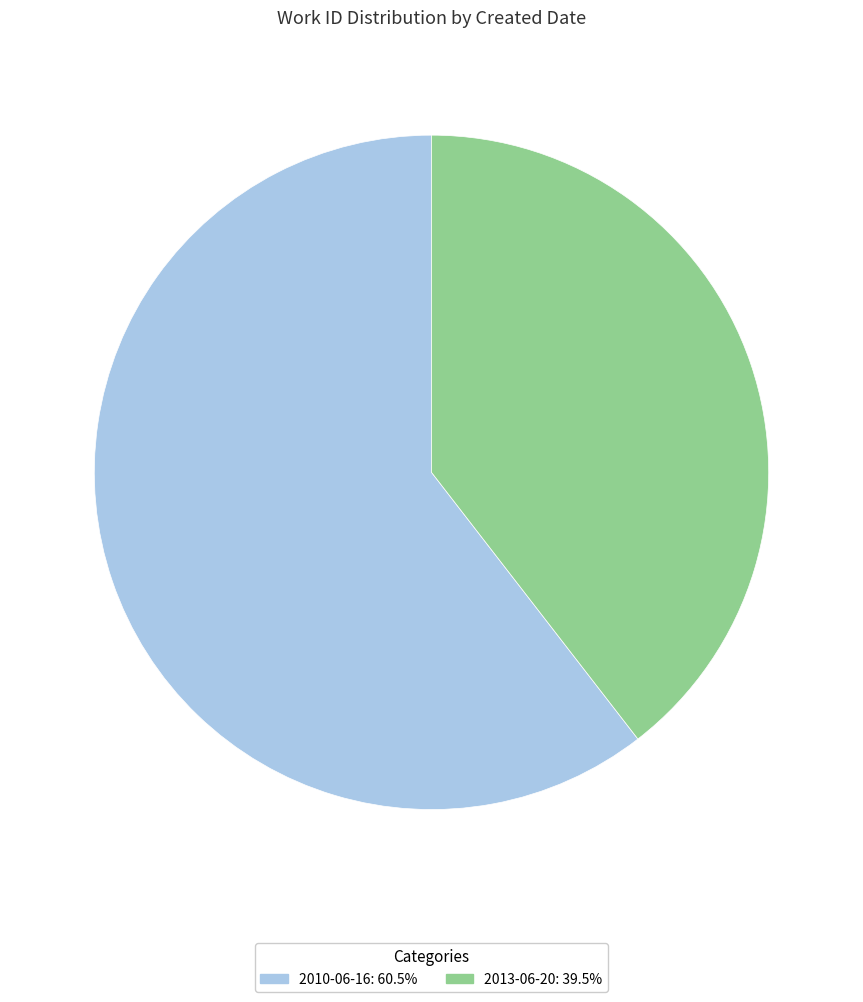

Is the sum of 2010-06-16 and 2013-06-20 greater than half?

Yes